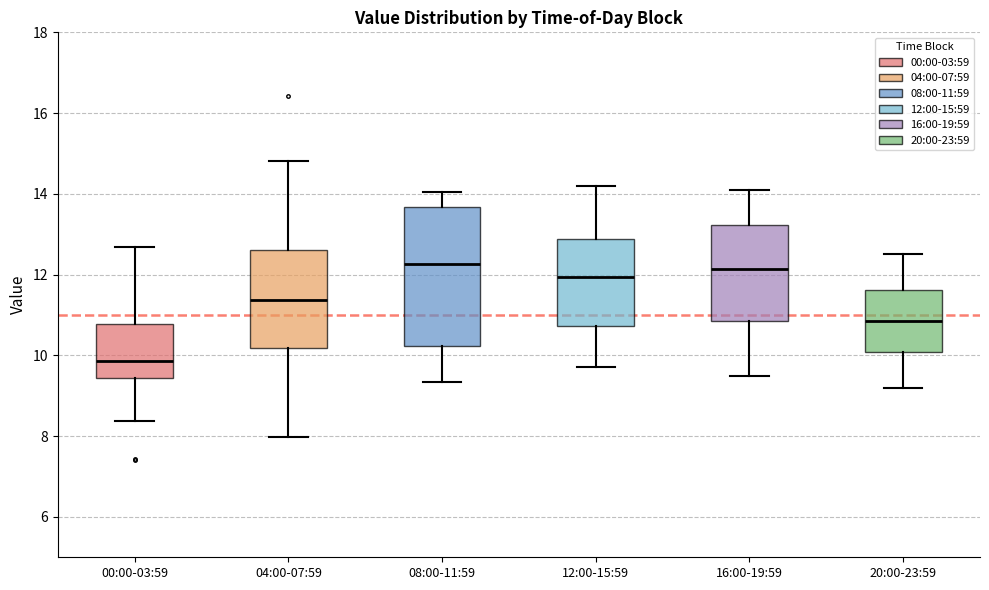

Which box has the lowest median line?

00:00-03:59